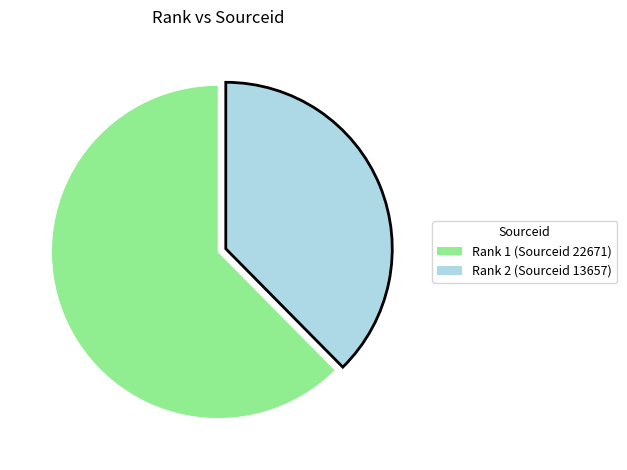

What is the smallest slice in the pie chart?

Rank 2 (Sourceid 13657)